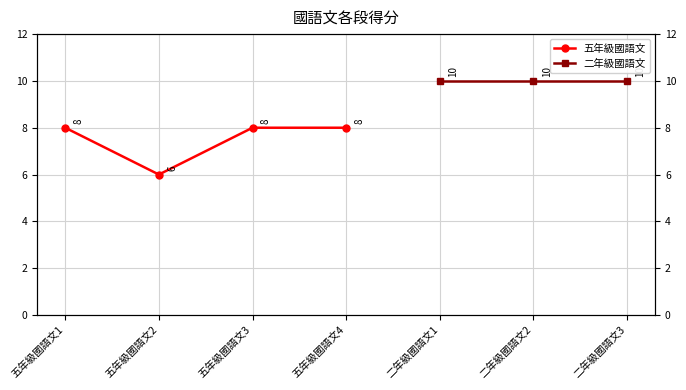

Rank the categories by value from highest to lowest.

五年級國語文1, 五年級國語文3, 五年級國語文4, 五年級國語文2